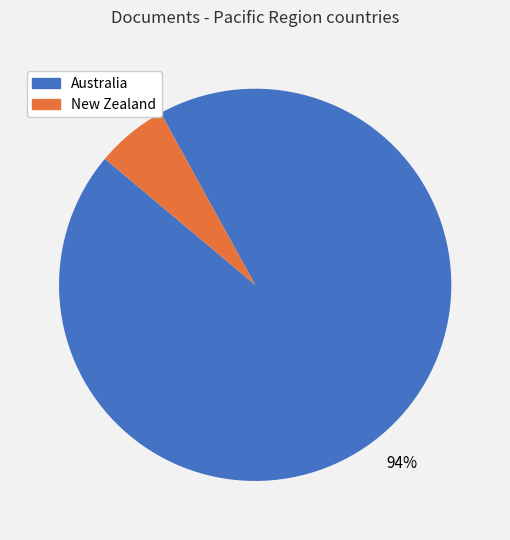

To the nearest percent, what is the average slice percentage?

50%